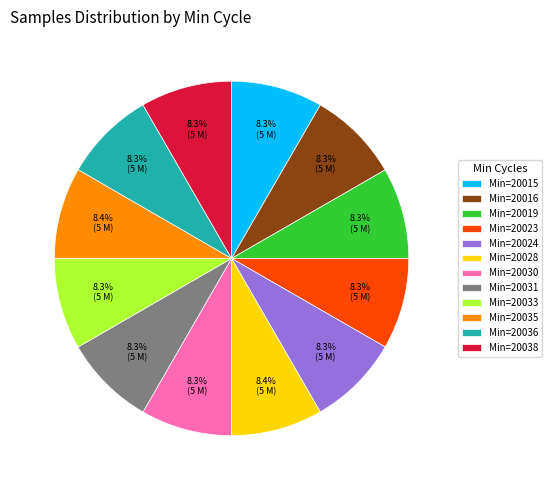

To the nearest percent, what is the average slice percentage?

8%